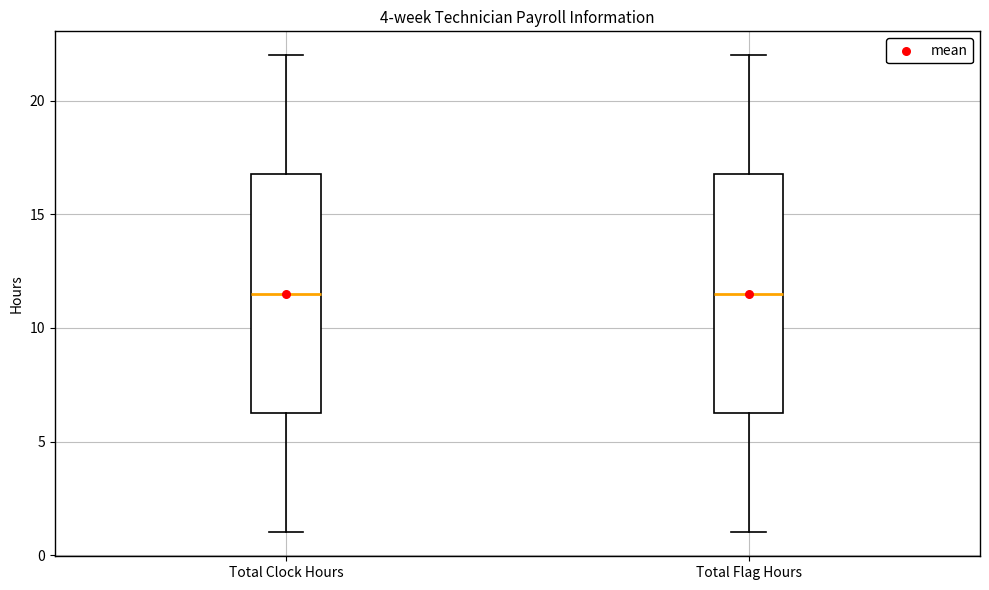

Where does the lower whisker of the box for Total Flag Hours end on the y-axis? The values are not printed on the chart, so give them approximately, as read against the axis.

1.0